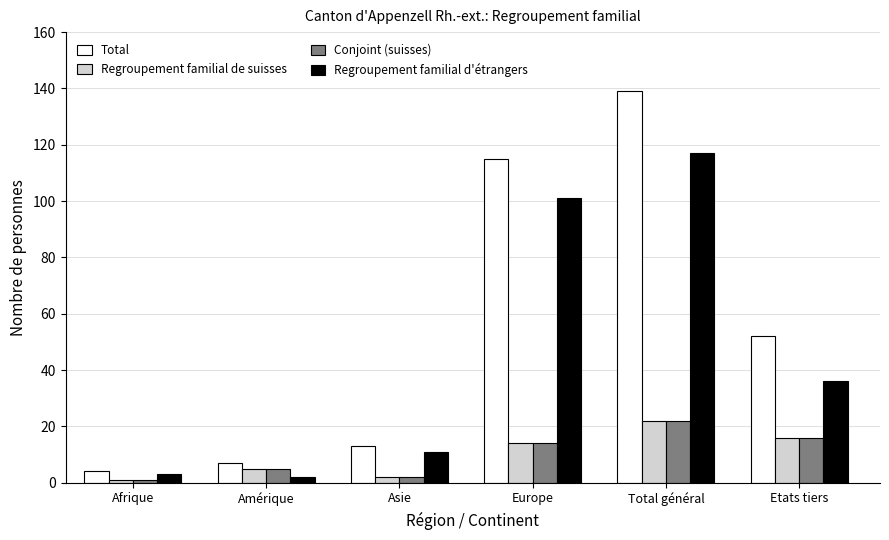

Is it true that Regroupement familial de suisses equals 16 at Etats tiers?

True